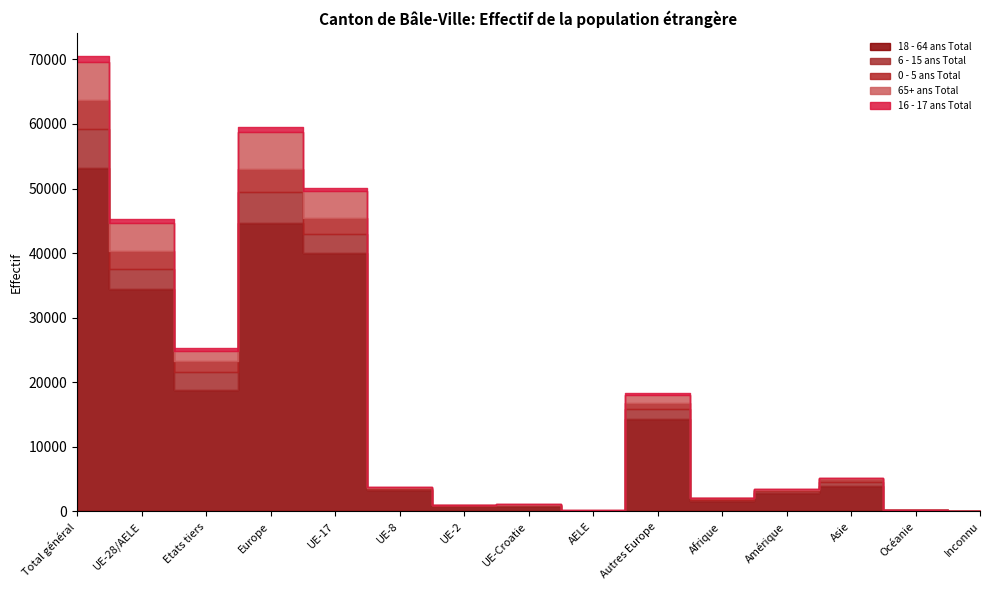

What position from the left is UE-28/AELE?

2